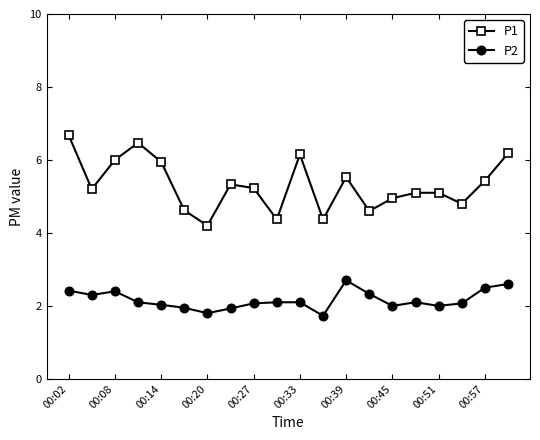

True or false: P1 and P2 cross at least once.

False